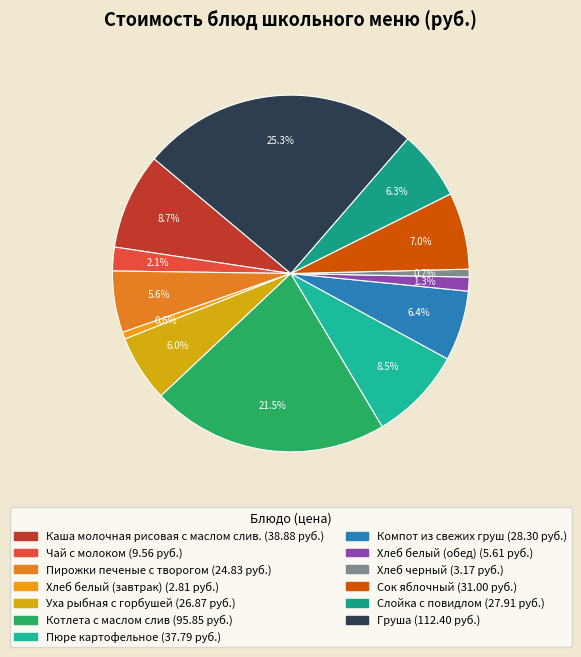

Does Пирожки печеные с творогом represent more than half of the total?

No